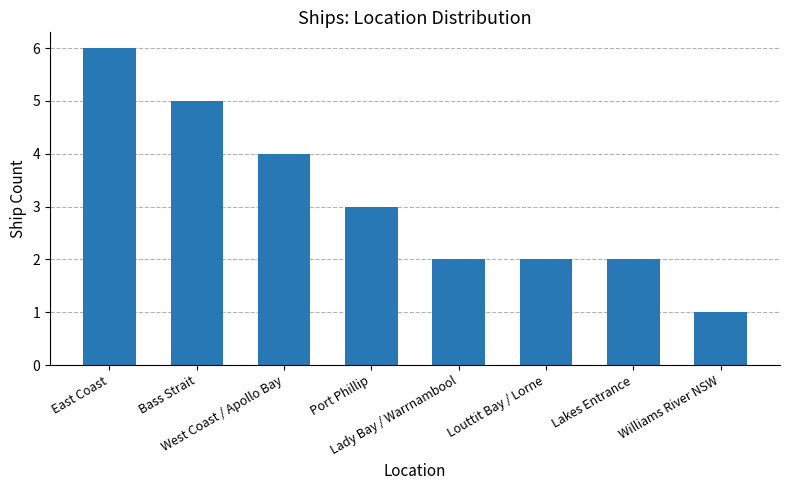

Count the number of categories in the chart.

8